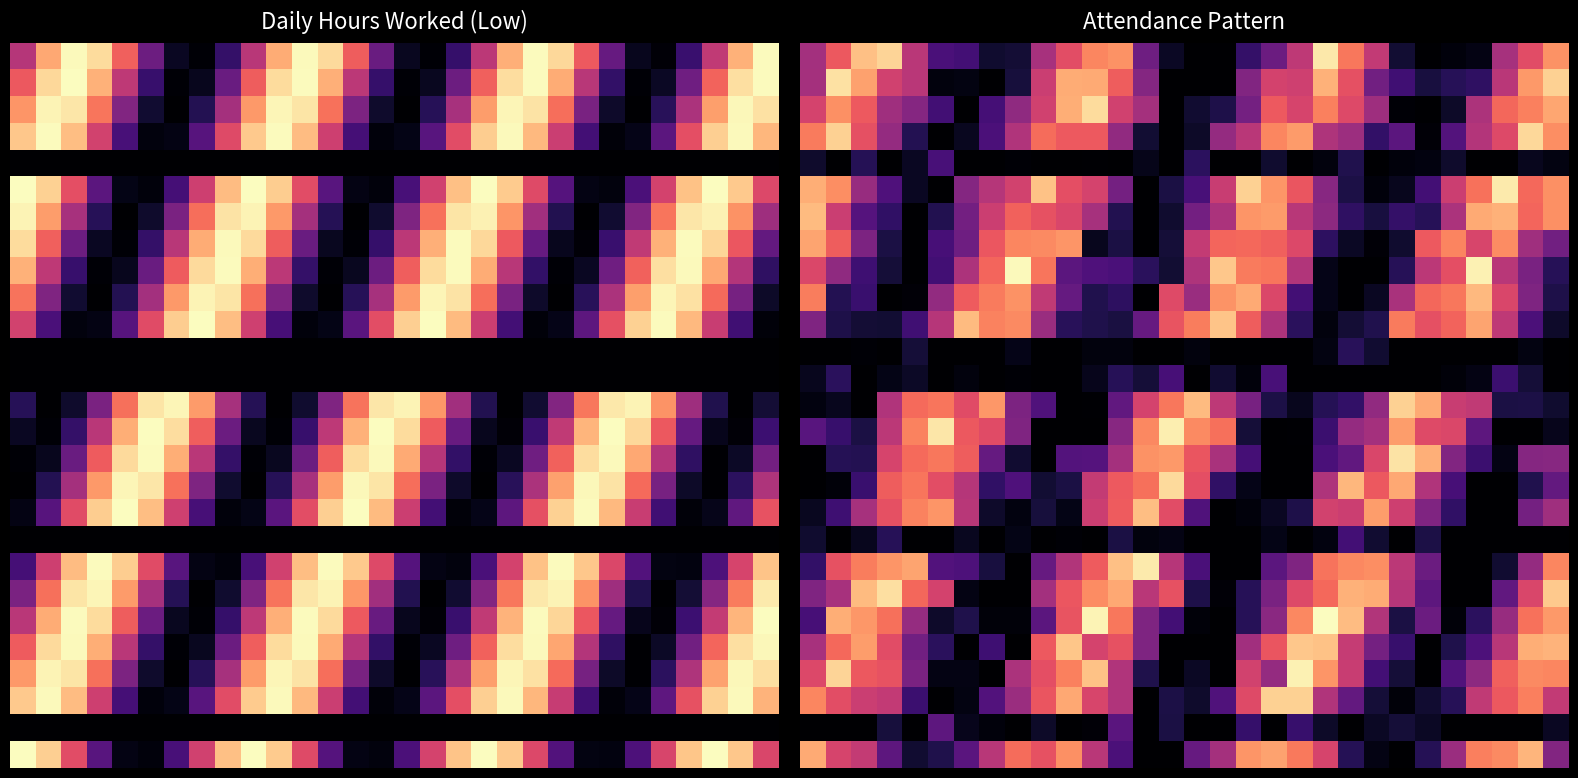

What is the difference between the highest and lowest values at 8?

13.9